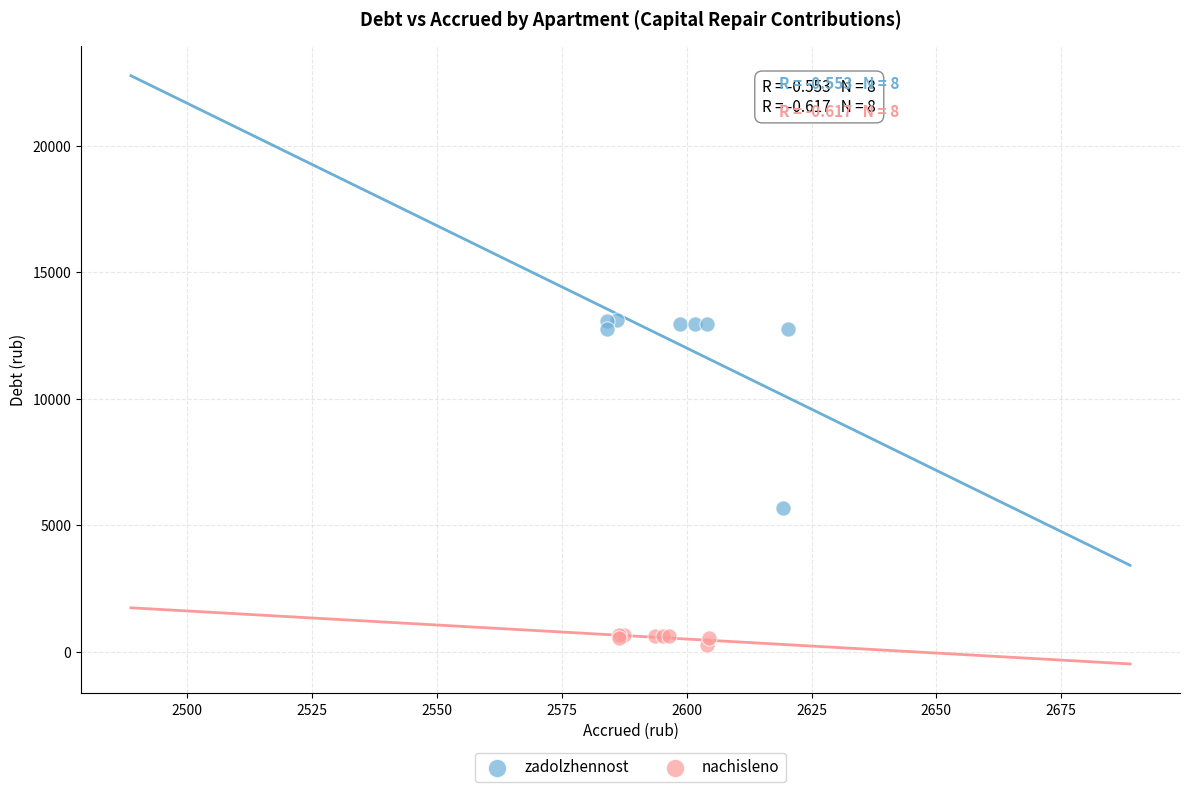

Which series has the largest Y range (max minus min)?

zadolzhennost